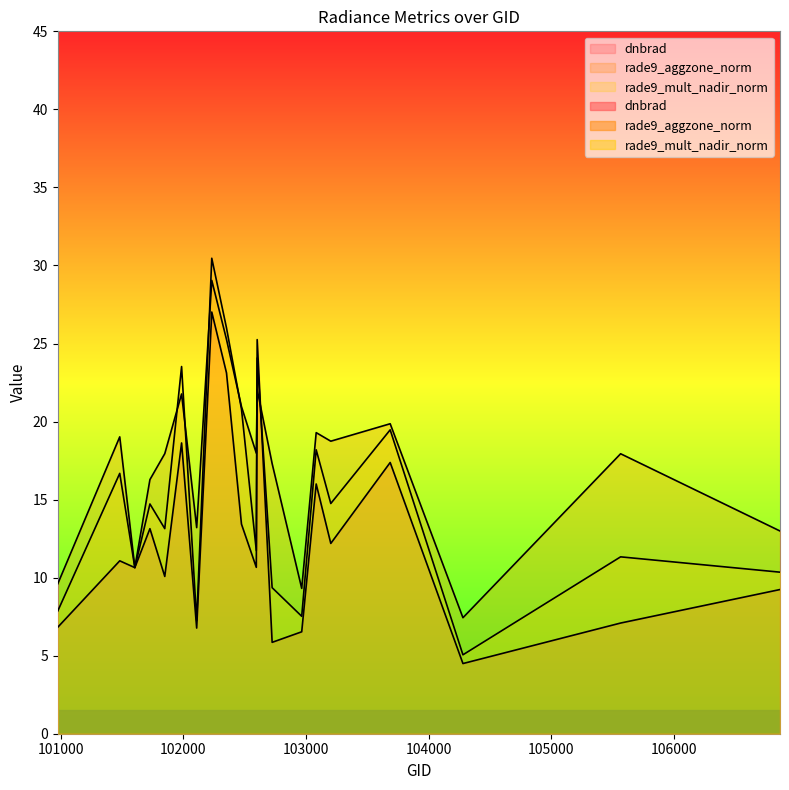

The value of rade9_mult_nadir_norm at 102724 is 9.4. True or false?

True